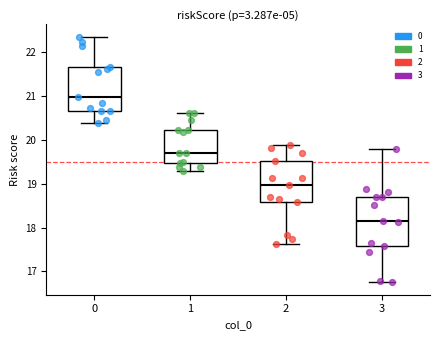

Where does the upper whisker of the box at x = 1 end on the y-axis? The values are not printed on the chart, so give them approximately, as read against the axis.

20.6